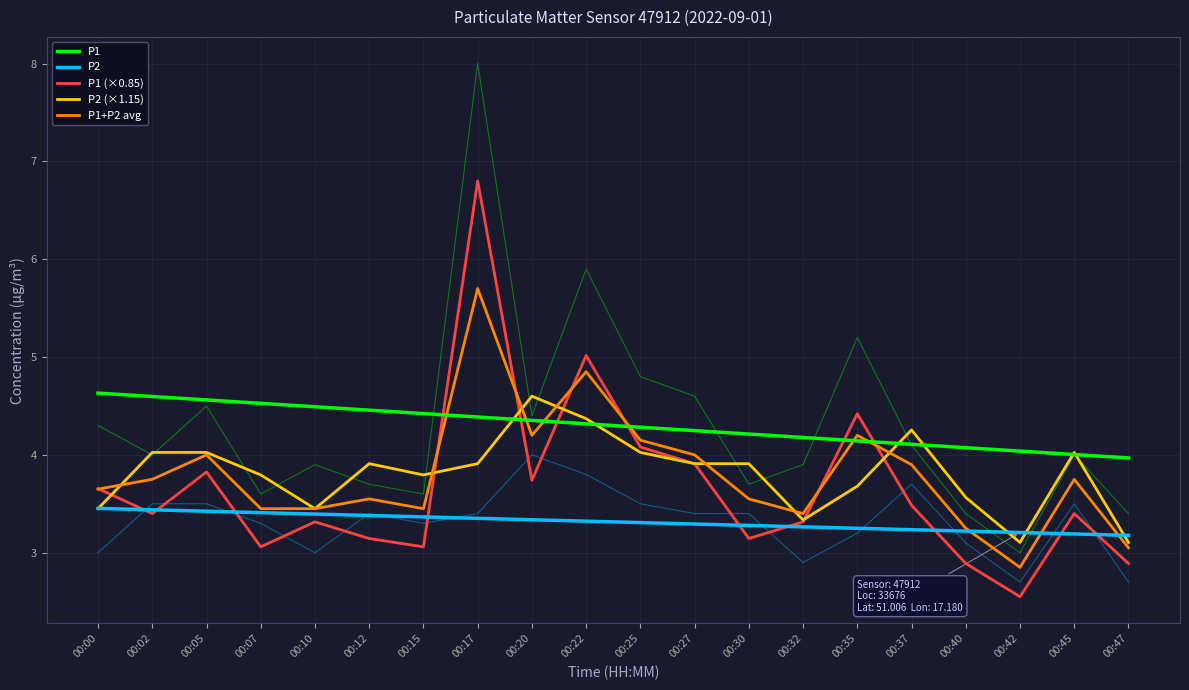

What is the value of the P1 point at the 19th from the left?

4.0